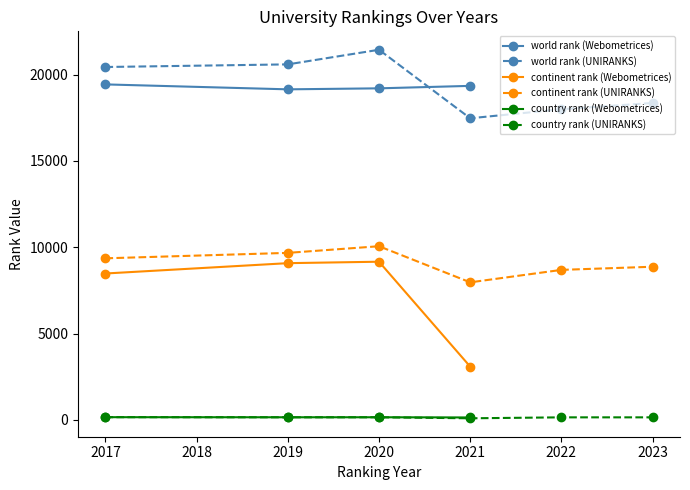

What is the maximum value for world rank (Webometrices)?

19435